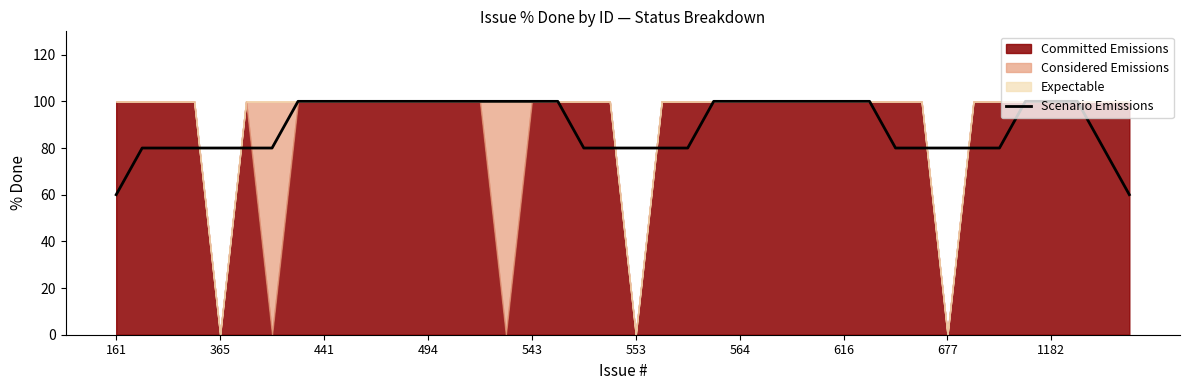

True or false: the data shows 100 at 1182.

True